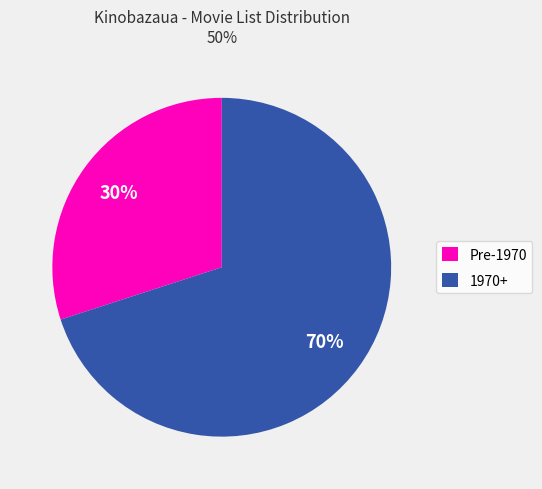

Which has a higher value, 1970+ or Pre-1970?

1970+